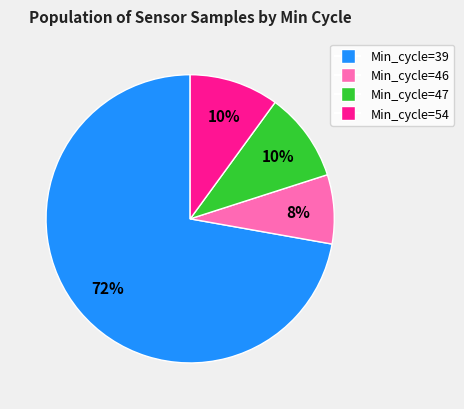

Is there a majority slice in this chart?

Yes